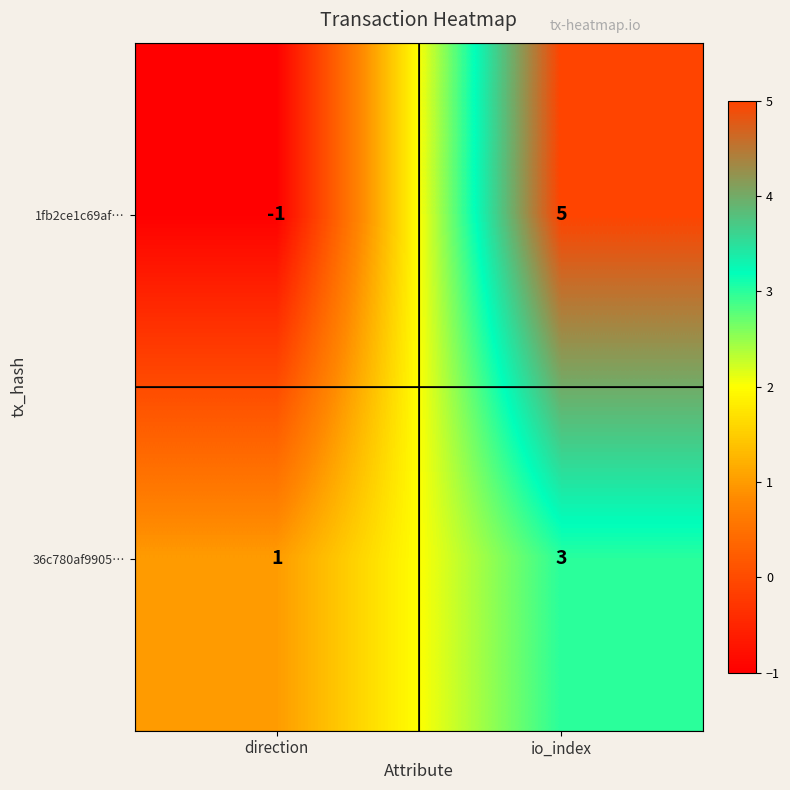

What is the difference between the 1fb2ce1c69af… values at direction and io_index?

6